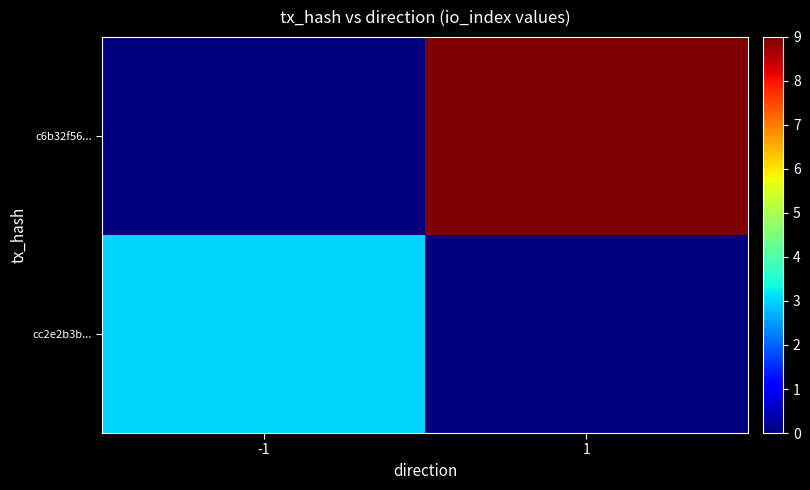

Rank the series by their maximum value, from lowest to highest.

cc2e2b3b..., c6b32f56...